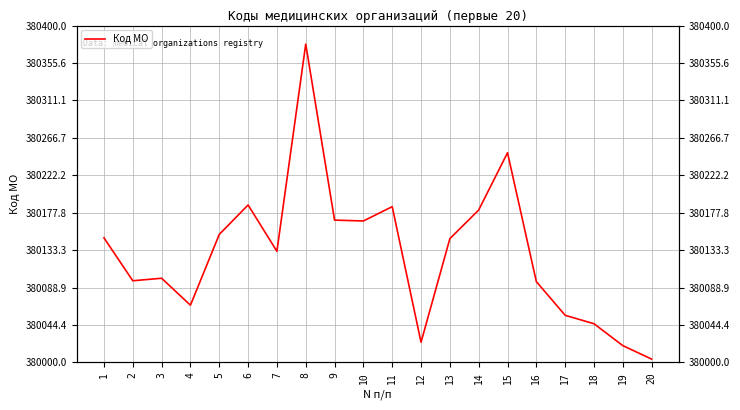

What is the value of the 10th point from the left?

380168